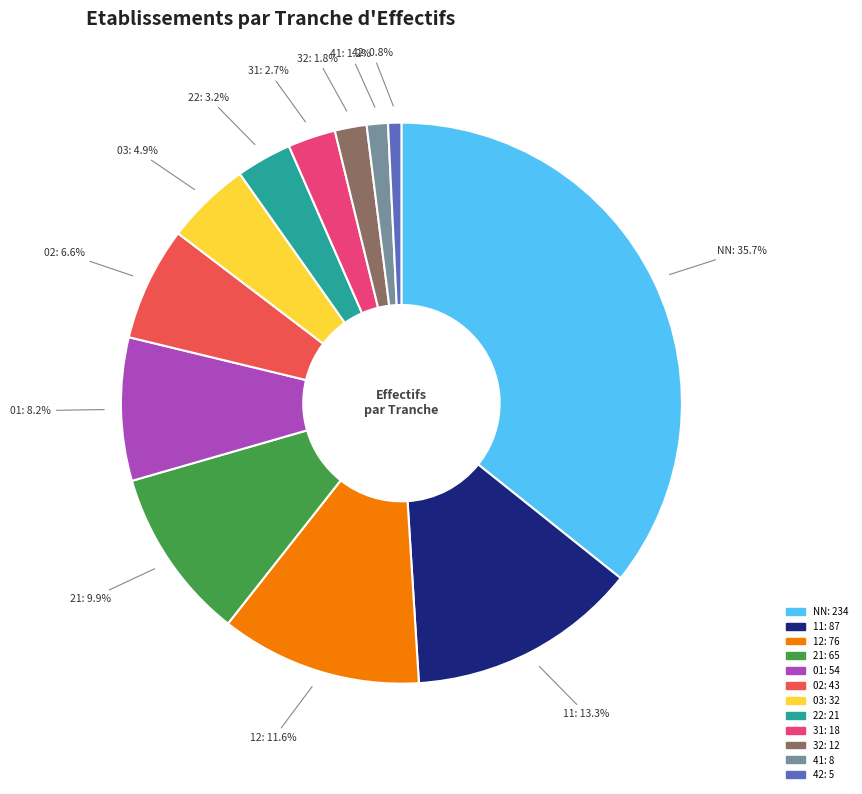

To the nearest percent, what percentage of the pie is 11?

13%